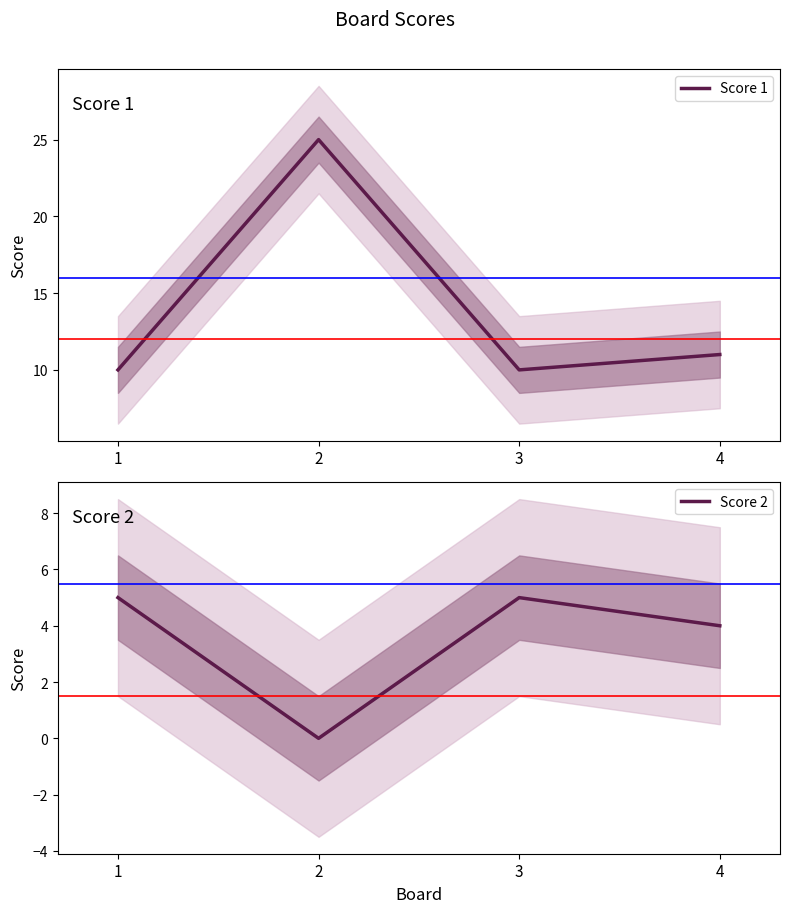

True or false: Score 2 has more than 1 points higher than both neighbors.

False